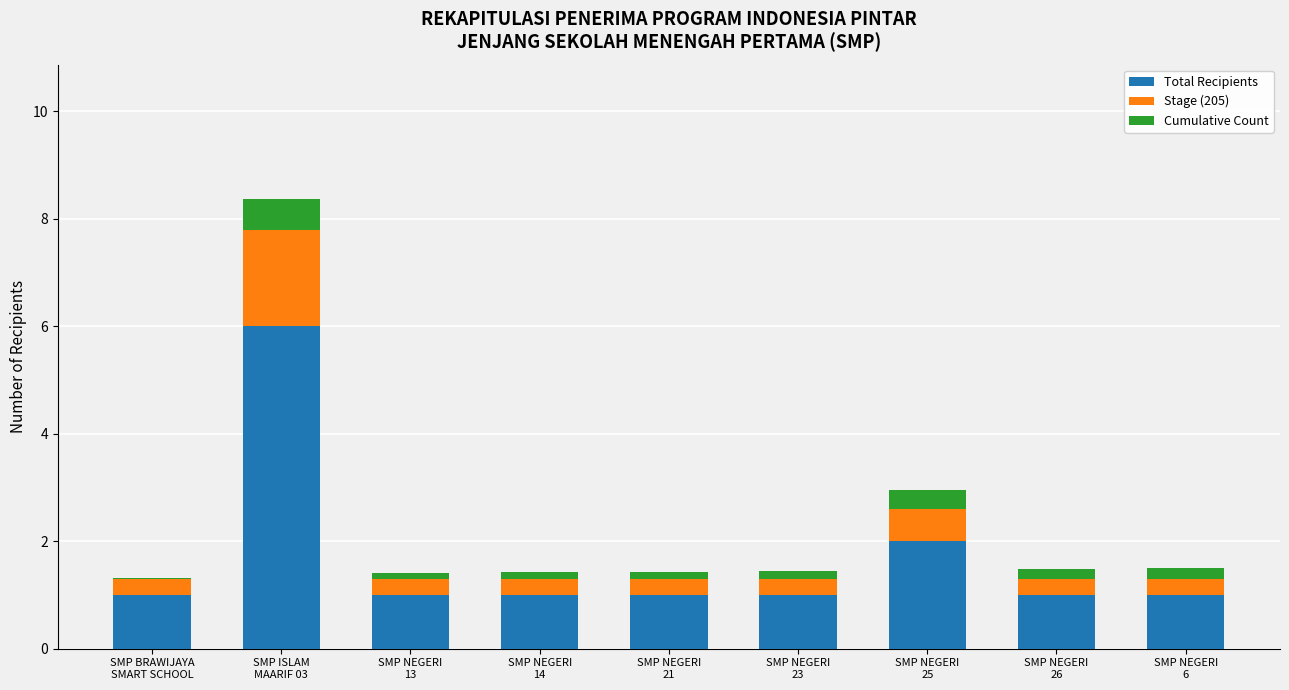

The value of Total Recipients at SMP NEGERI
14 is 1.0. True or false?

True